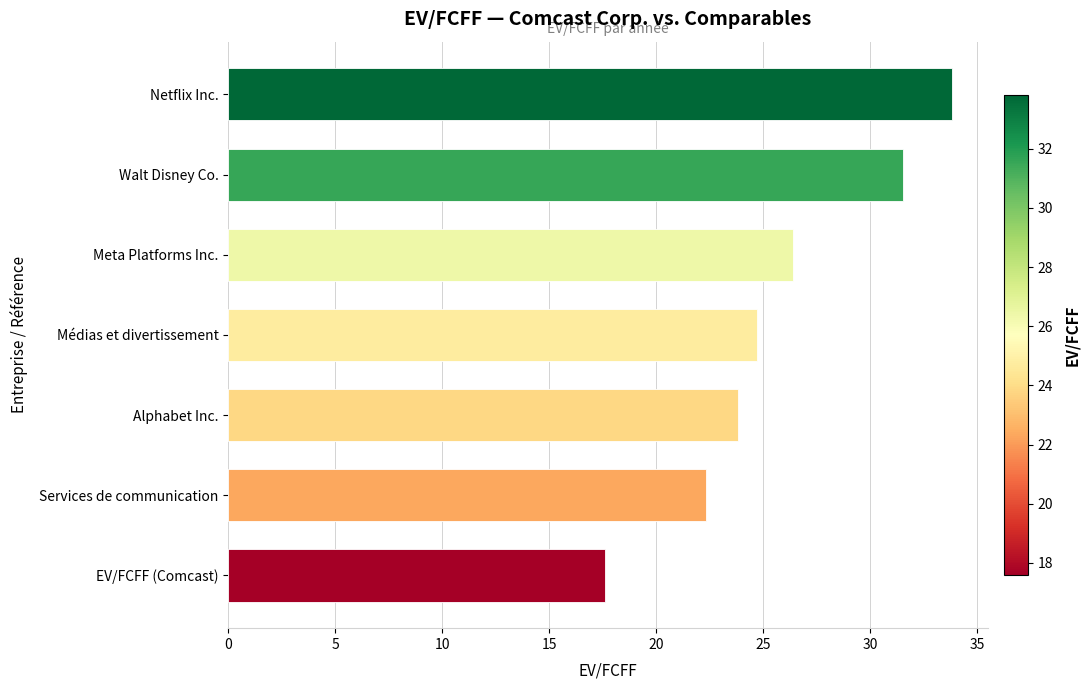

What is the smallest value displayed?

17.6